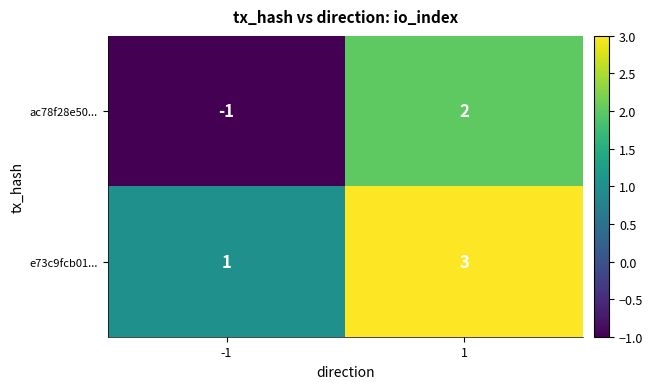

True or false: e73c9fcb01... has a value of 3 at 1.

True